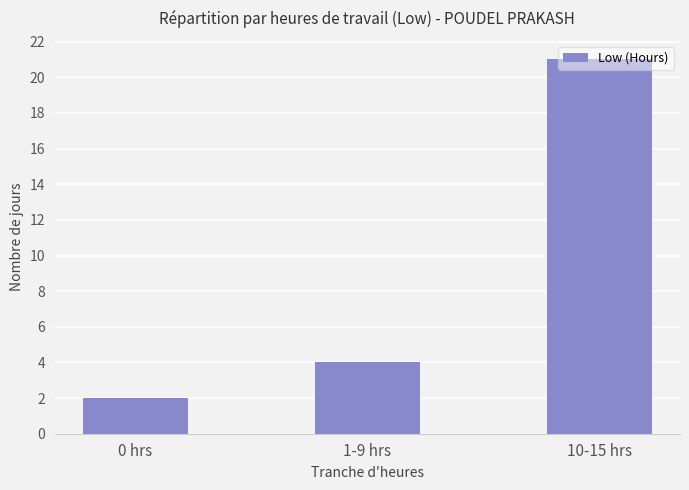

Which category has the lowest value across all series?

0 hrs